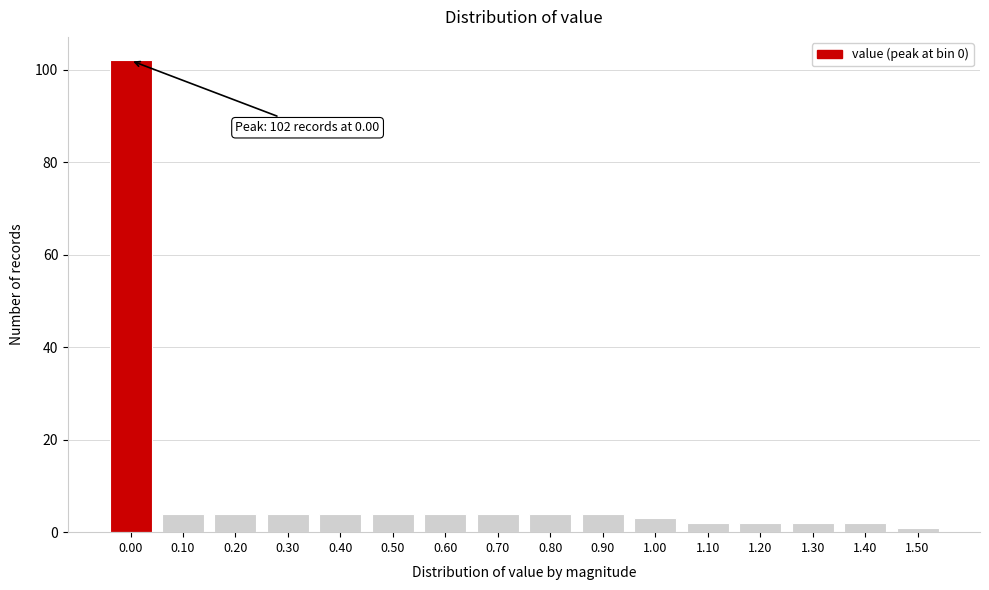

Reading left to right, what are all the values shown in this chart?

0.00=102	0.10=4	0.20=4	0.30=4	0.40=4	0.50=4	0.60=4	0.70=4	0.80=4	0.90=4	1.00=3	1.10=2	1.20=2	1.30=2	1.40=2	1.50=1